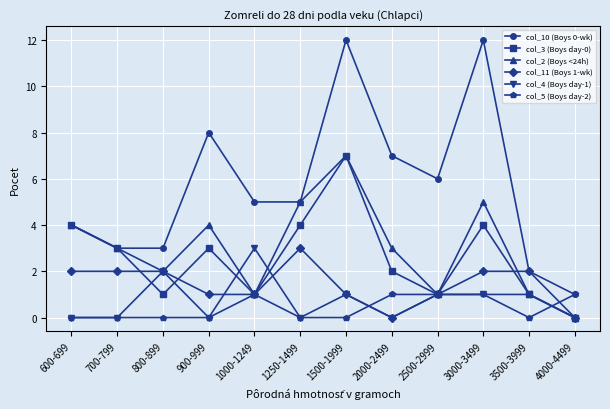

True or false: col_3 (Boys day-0) has more than 2 interior local peaks.

True